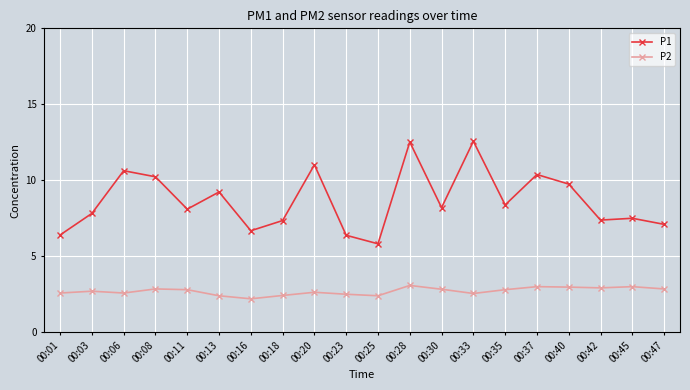

How many series are shown in this chart?

2